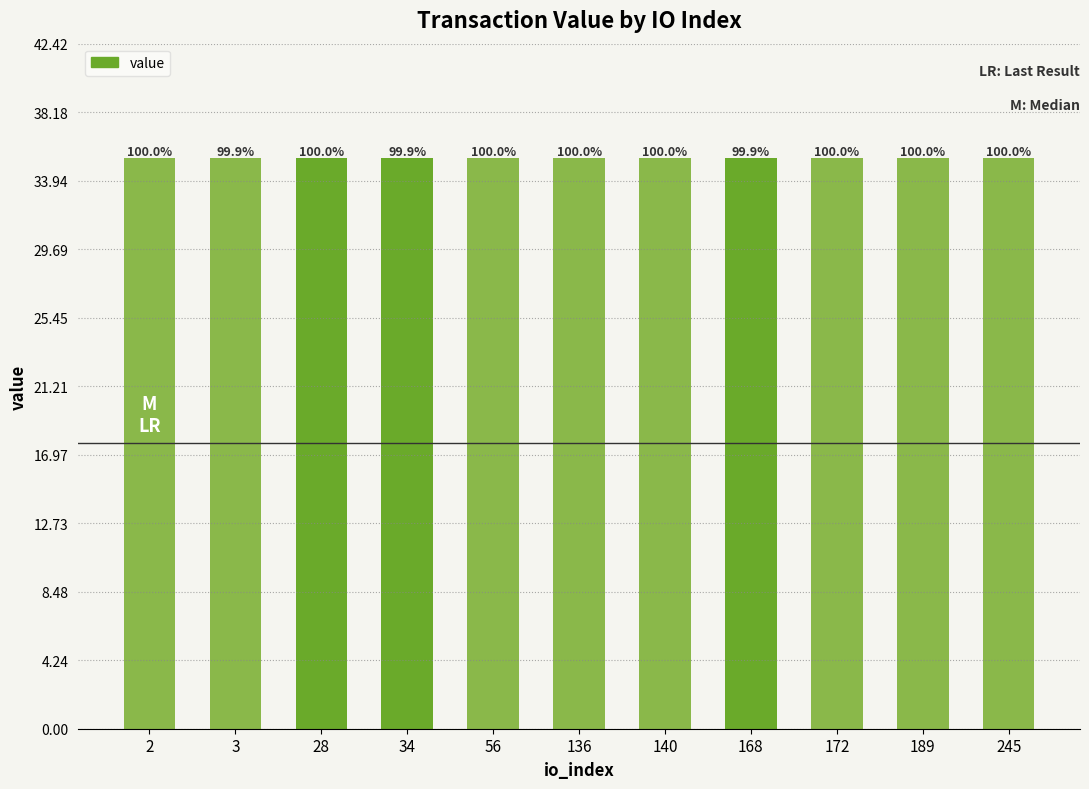

Rank the categories by value from highest to lowest.

2, 28, 56, 136, 140, 172, 189, 245, 3, 34, 168